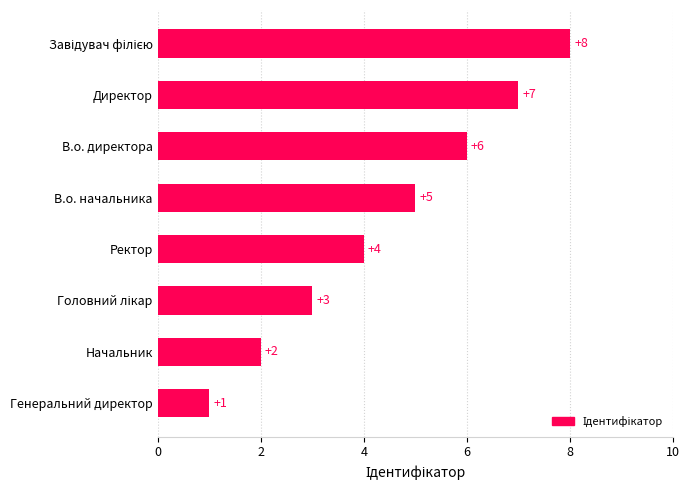

What is the difference between the second highest and minimum values?

6